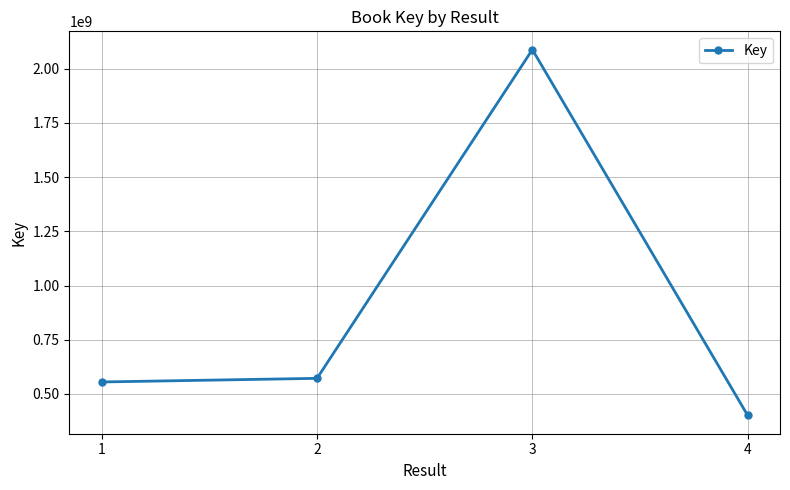

True or false: the data has more than 1 interior local peaks.

False